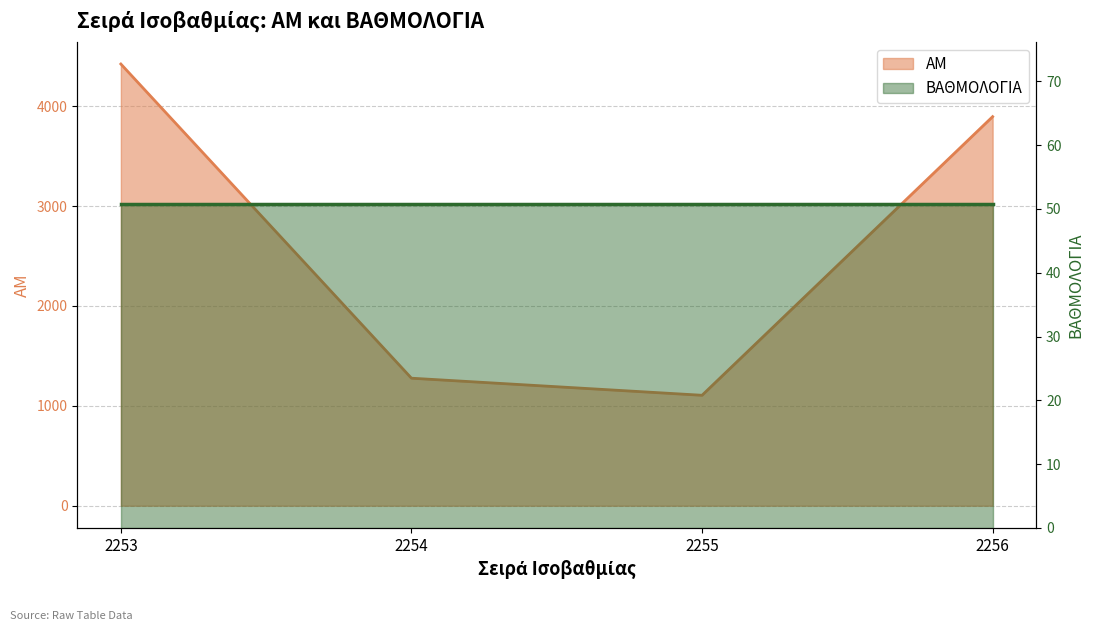

At which category does the chart reach its minimum across all series?

2255